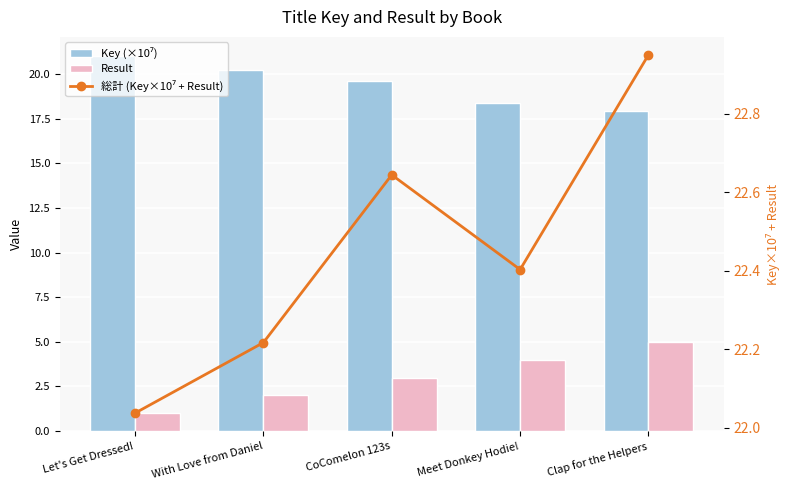

What are all the series names shown in the legend?

Key (×10⁷), Result, 総計 (Key×10⁷ + Result)